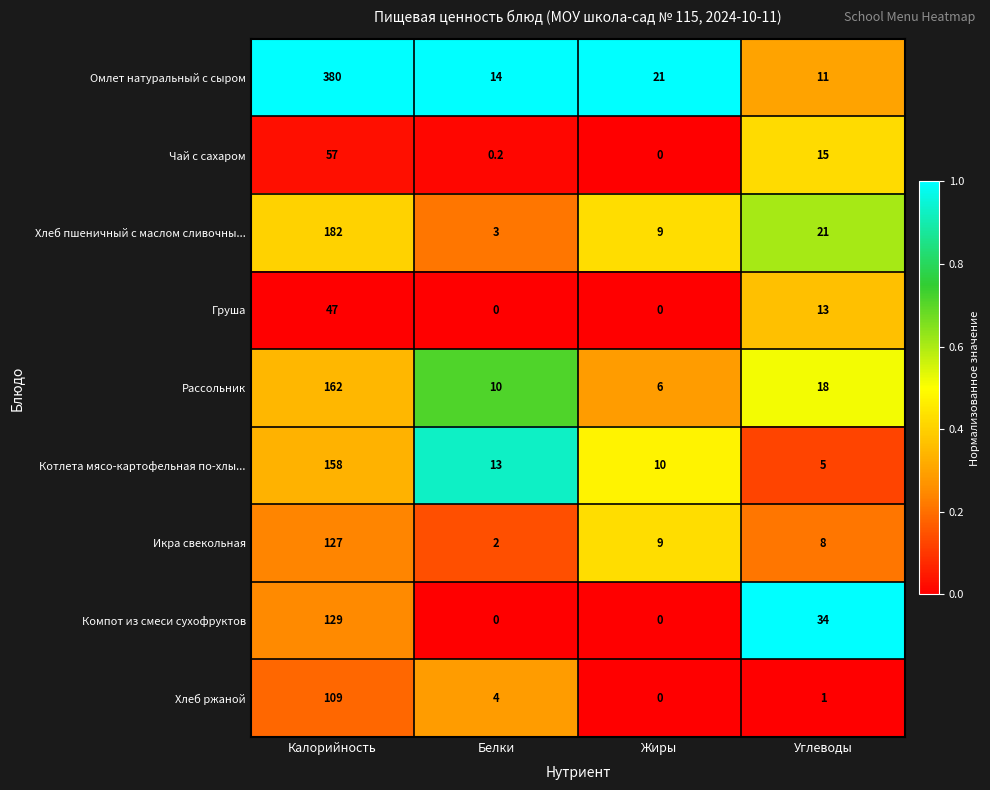

The Хлеб пшеничный с маслом сливочны... series shows 12.9 at Углеводы. True or false?

False